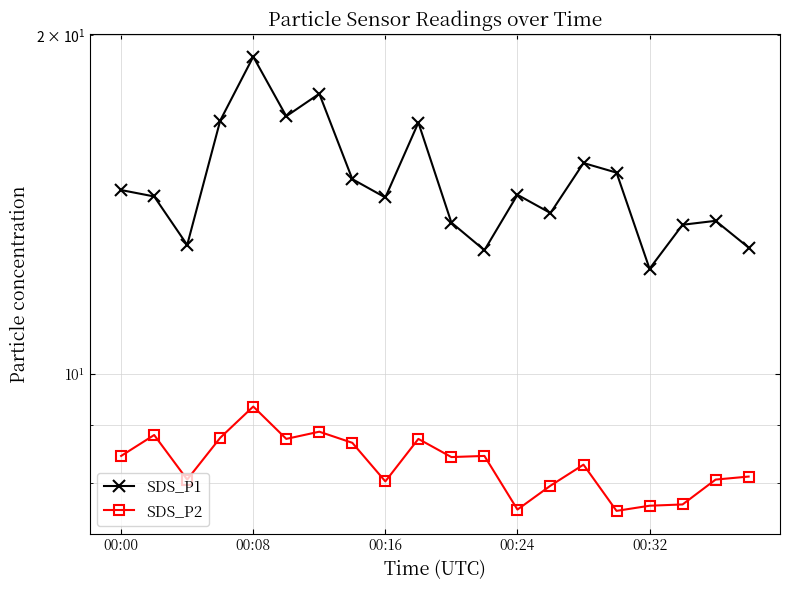

Does the chart display data point markers on the line(s)?

Yes